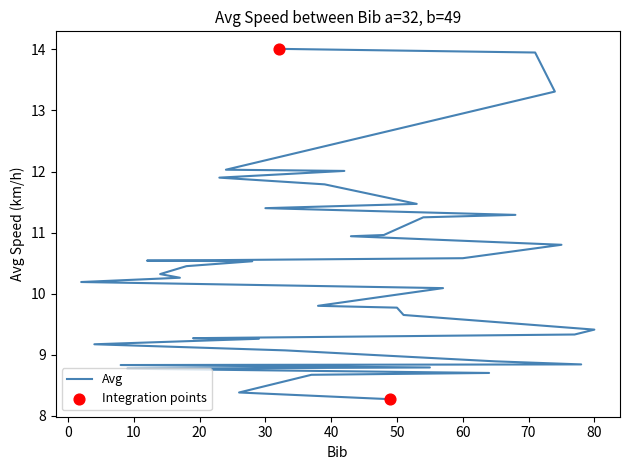

Between 8 and 43, which is larger?

43